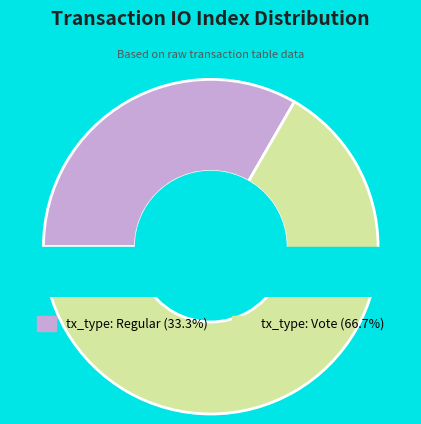

Does tx_type: Vote represent more than half of the total?

Yes